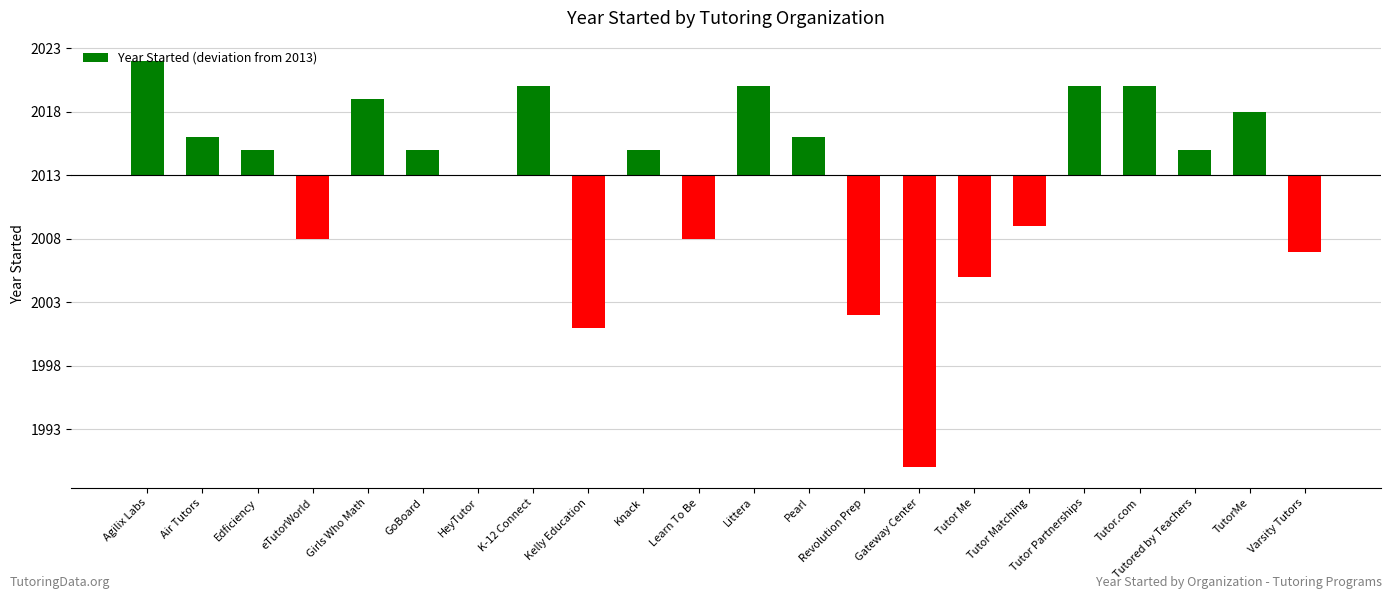

Are the bars horizontal?

No